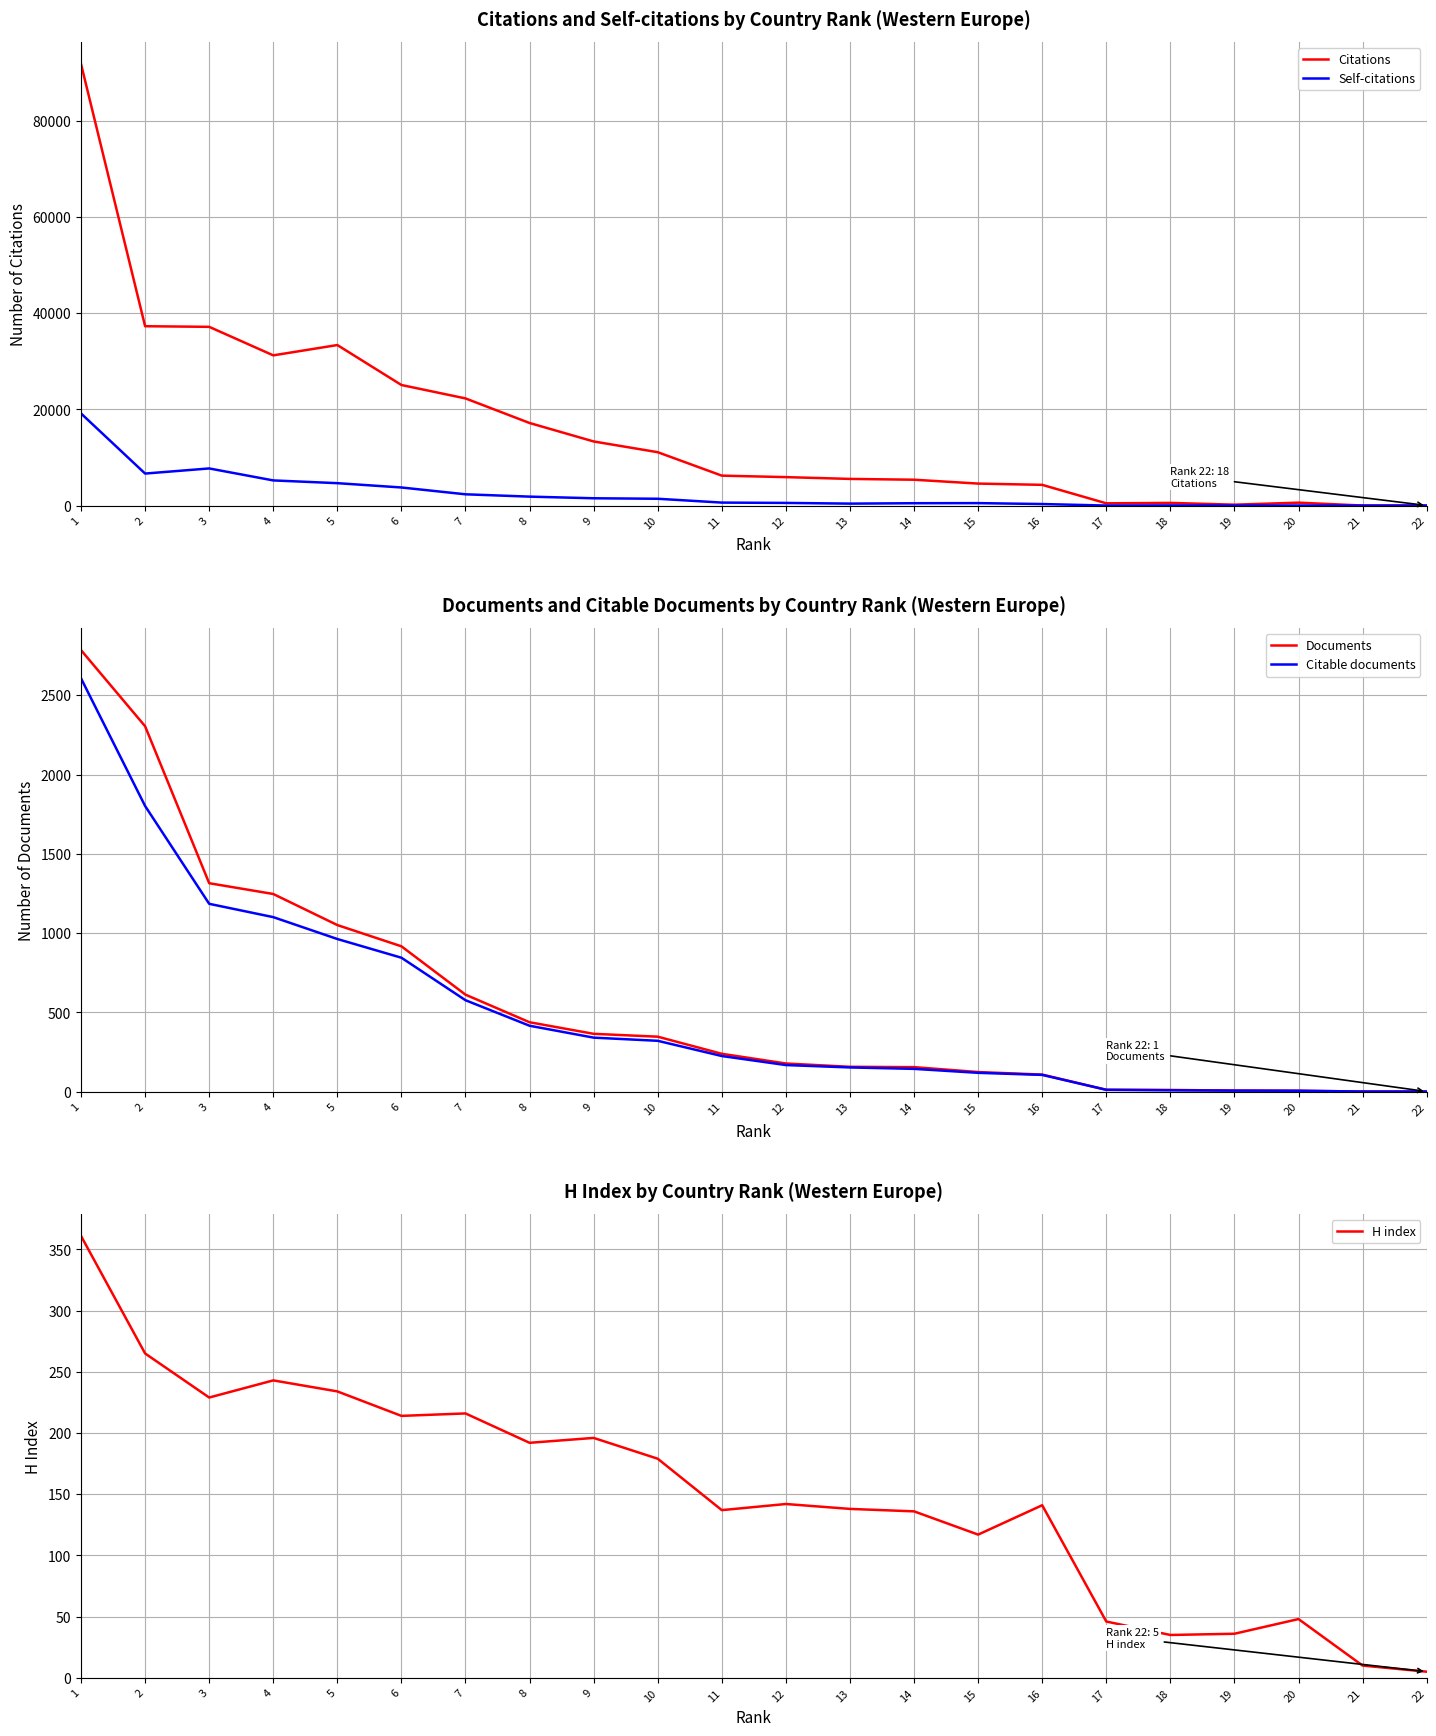

What is the sum of all Citations values?

353648